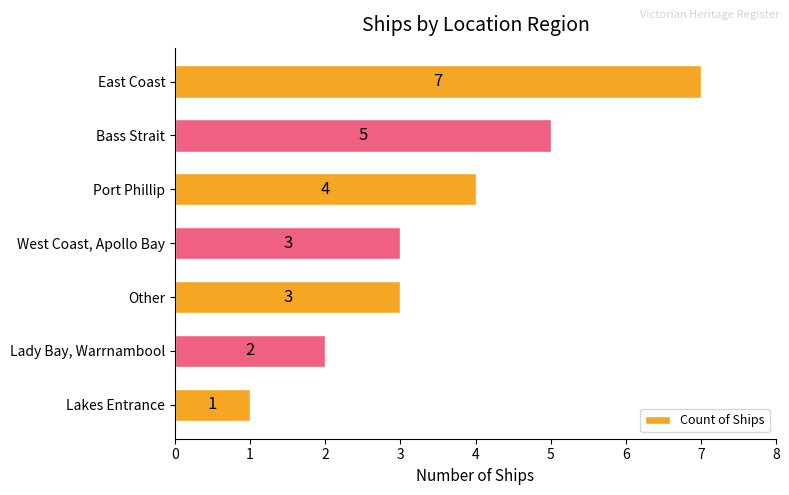

Reading bottom to top, extract all data points from this chart.

Lakes Entrance=1	Lady Bay, Warrnambool=2	Other=3	West Coast, Apollo Bay=3	Port Phillip=4	Bass Strait=5	East Coast=7